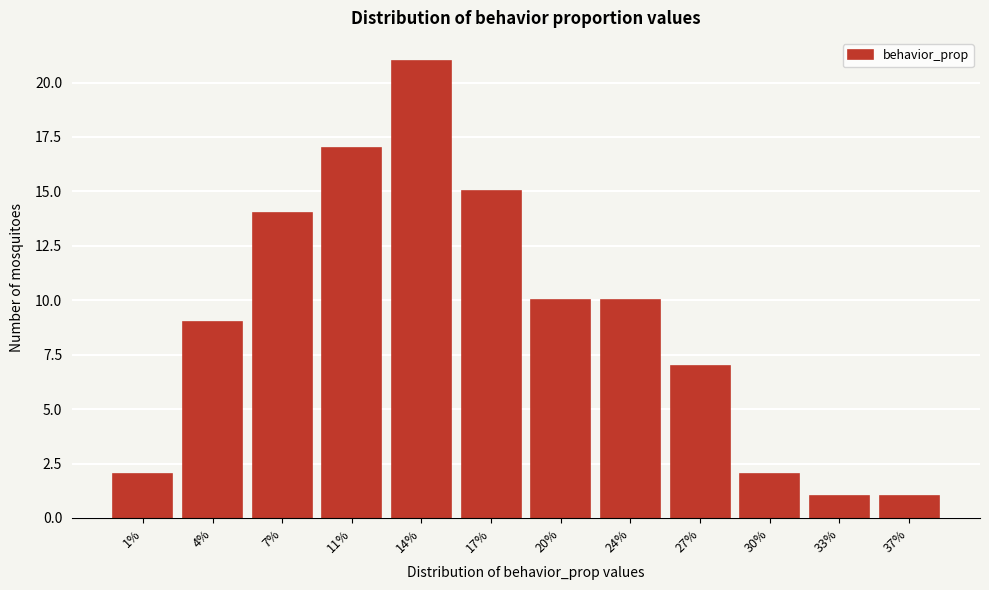

Reading left to right, what are all the values shown in this chart?

2	9	14	17	21	15	10	10	7	2	1	1